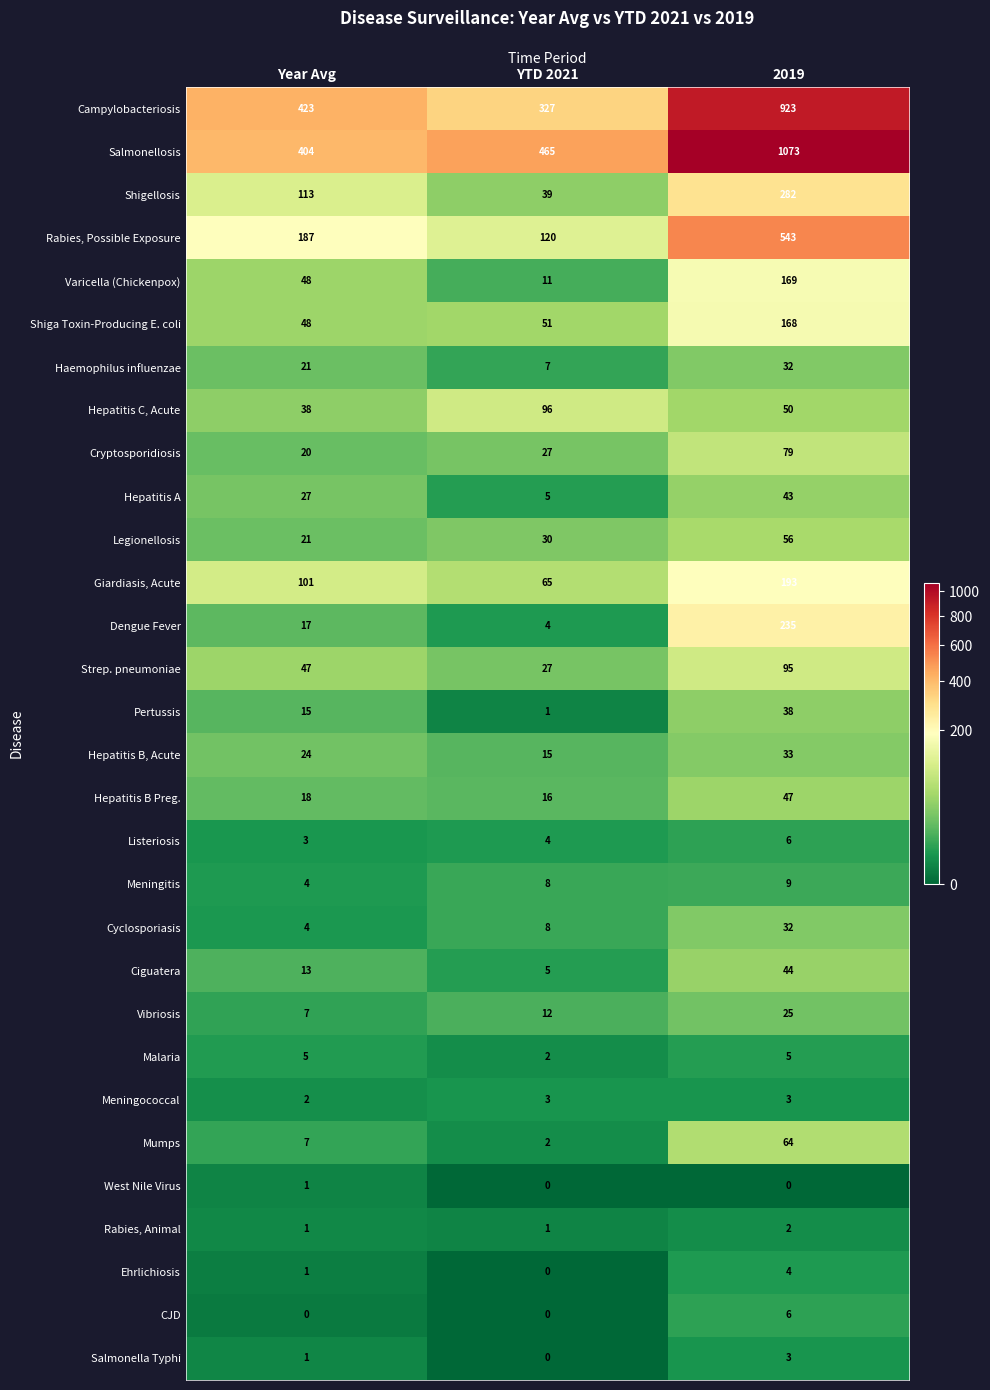

What is the difference between the second highest and minimum values in the Rabies, Possible Exposure series?

67